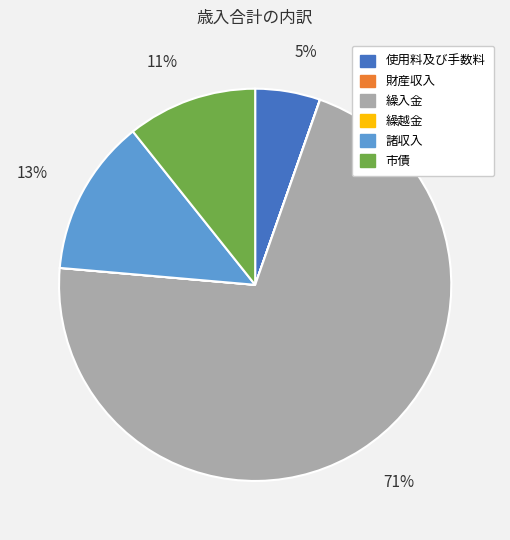

To the nearest percent, what is the difference between the 諸収入 and 繰入金 slice percentages?

58%